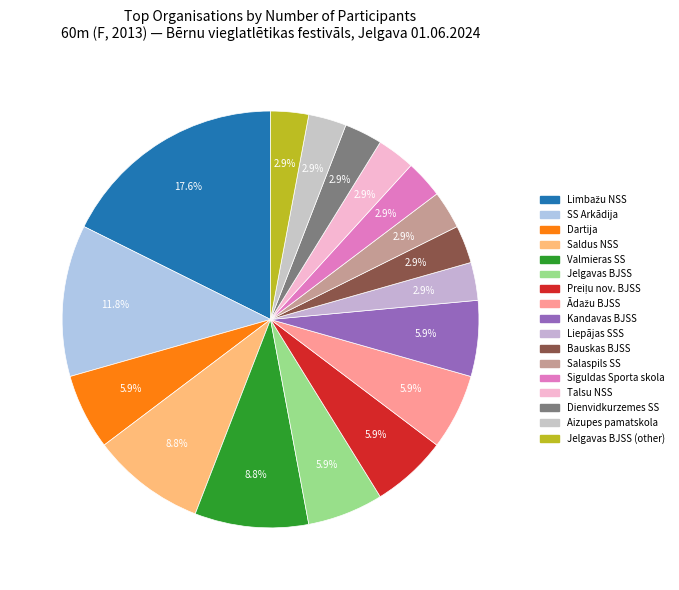

To the nearest percent, what portion does Preiļu nov. BJSS represent?

6%